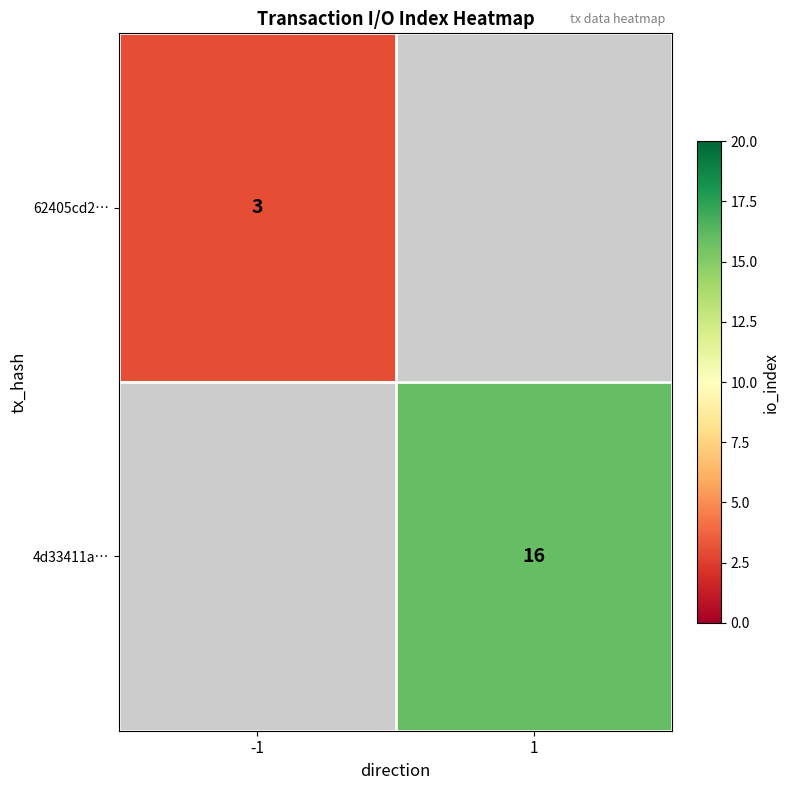

The 62405cd2… series shows 3 at -1. True or false?

True